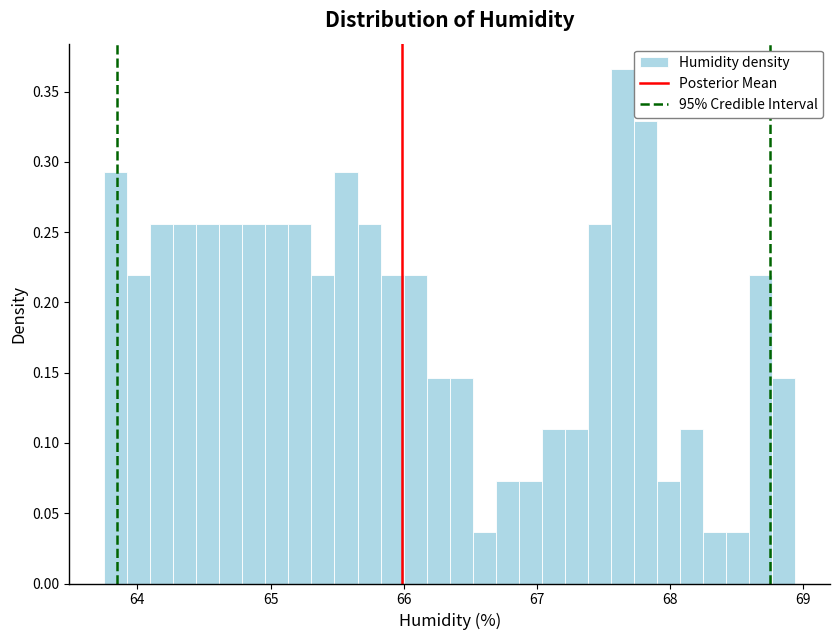

Read against the x-axis, roughly where is the centre of the tallest bar?

67.6